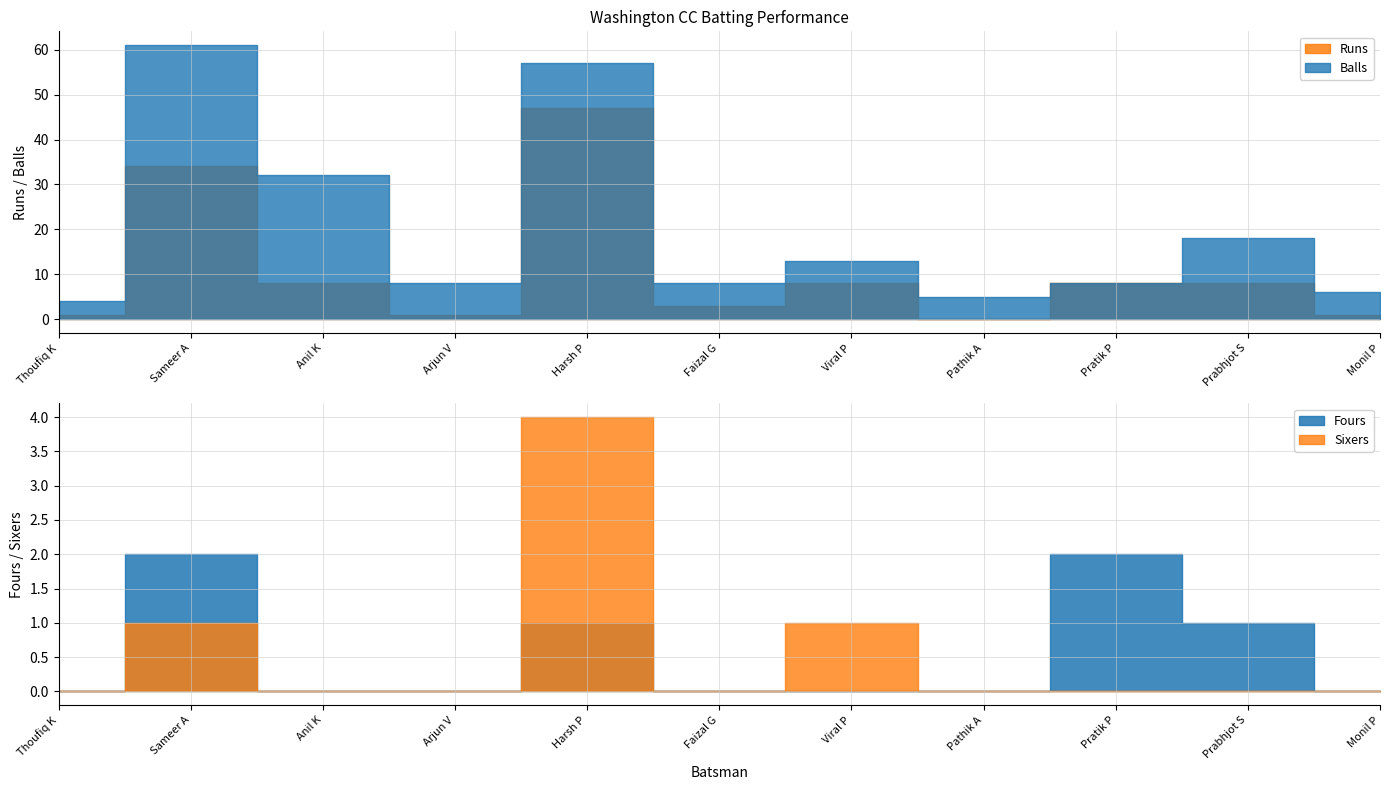

Is the value of Sixers at Viral P greater than the value of Balls at Prabhjot S?

No